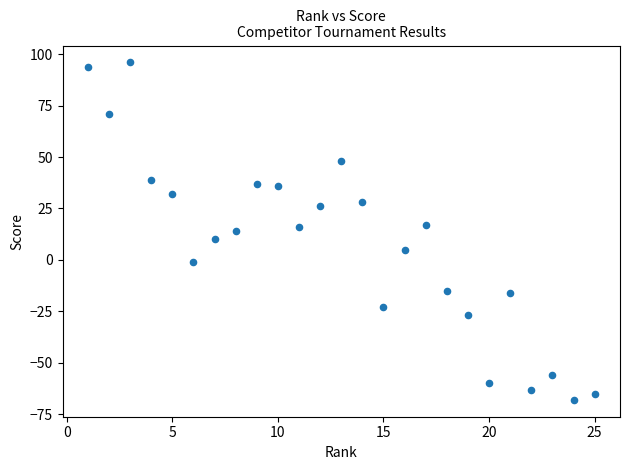

What is the range of Y values (max minus min)?

164